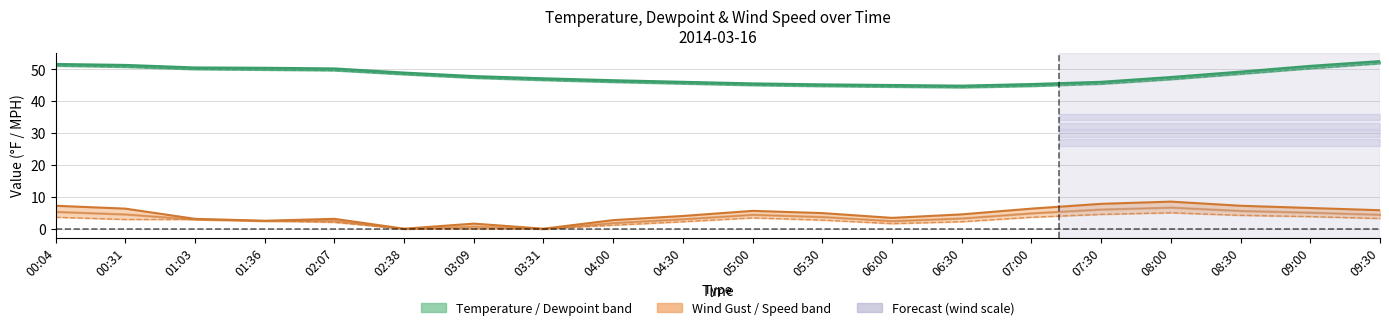

Rank the series by their maximum value, from lowest to highest.

WindSpeedMPH, WindSpeedGustMPH, DewpointF, TemperatureF